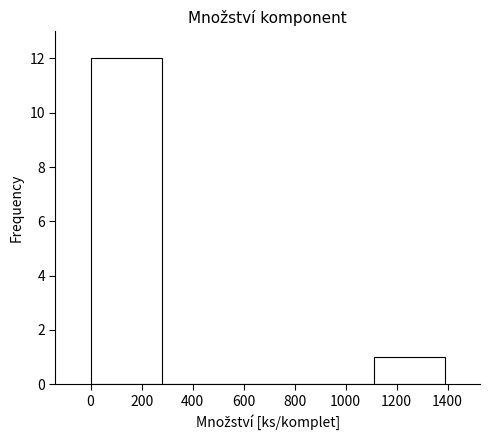

What is the height of the bar covering 0 to 280 on the x-axis? Neither the bar edges nor the heights are printed on the chart, so give them approximately, as read against the axes.

12